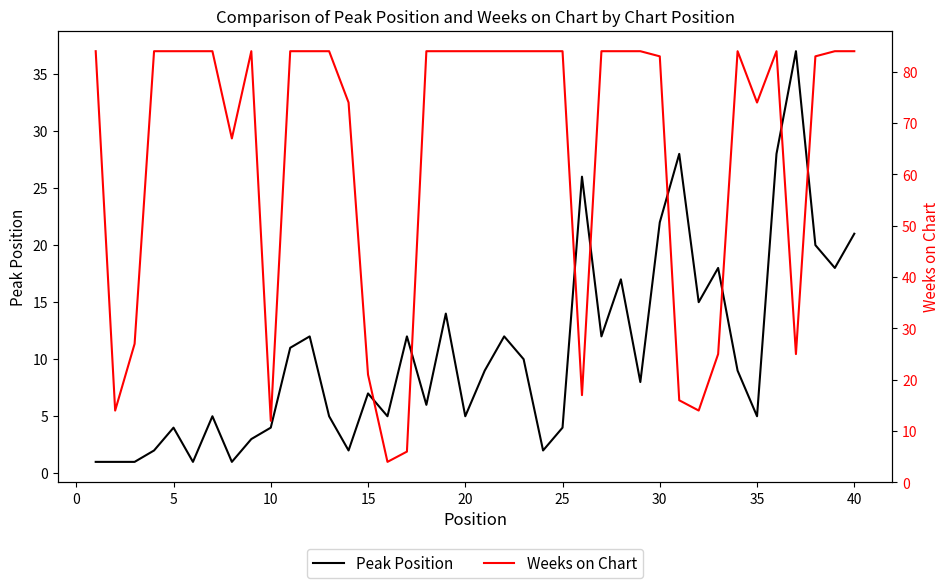

Is it true that Peak Position equals 21 at 40?

True